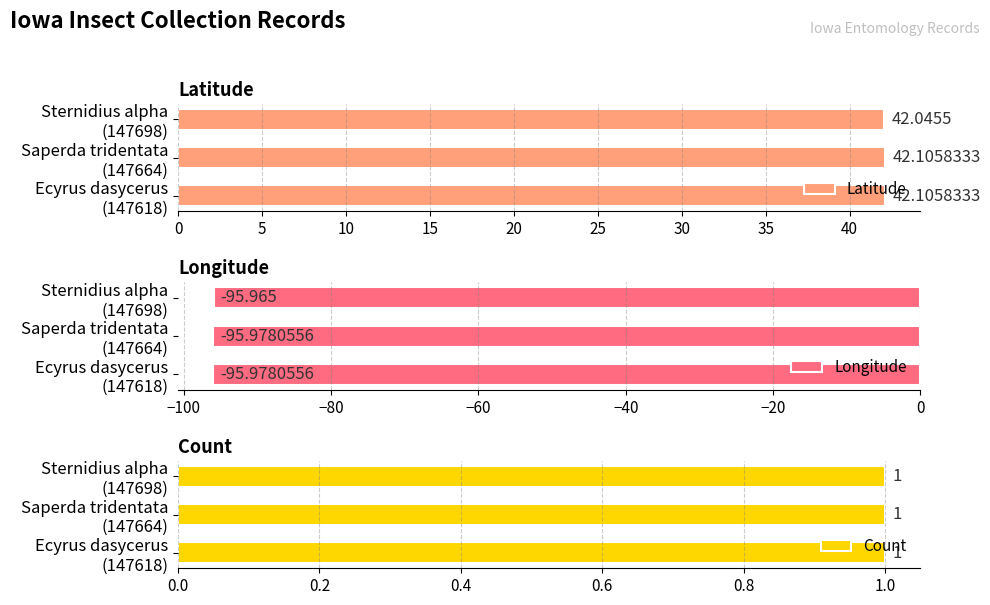

What is the average value of the Latitude series?

42.1